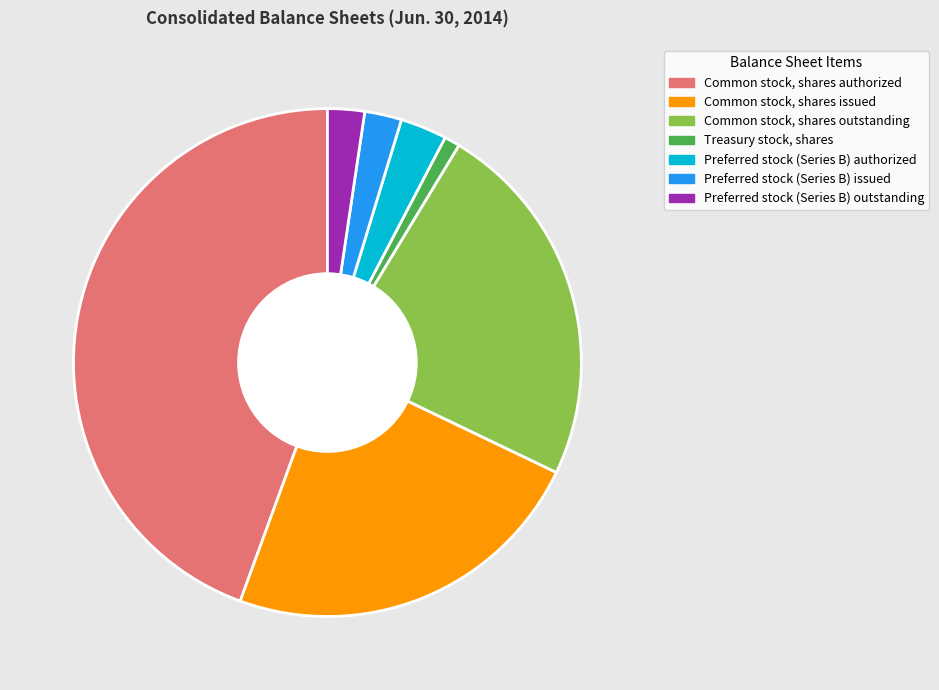

Combined, do Preferred stock (Series B) issued and Common stock, shares issued account for over 50%?

No